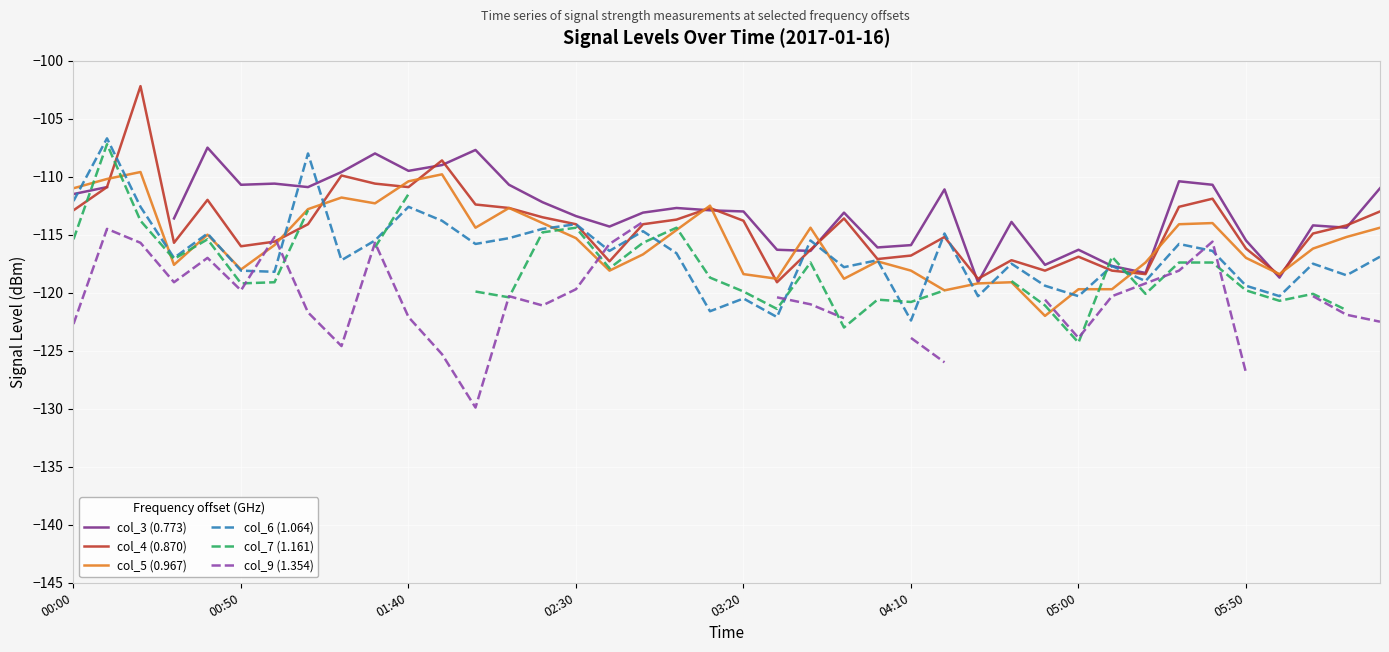

True or false: col_7 (1.161) and col_6 (1.064) cross at least once.

True